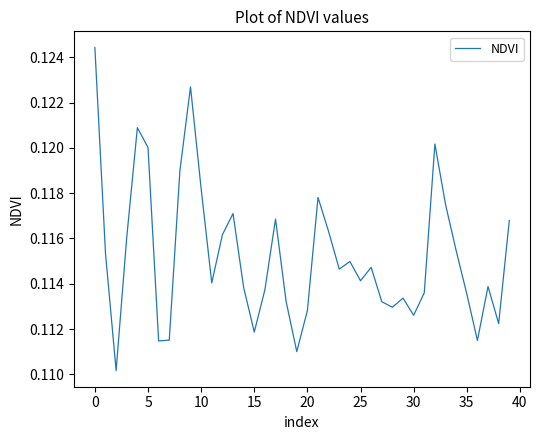

True or false: the data has more than 1 interior local peaks.

True